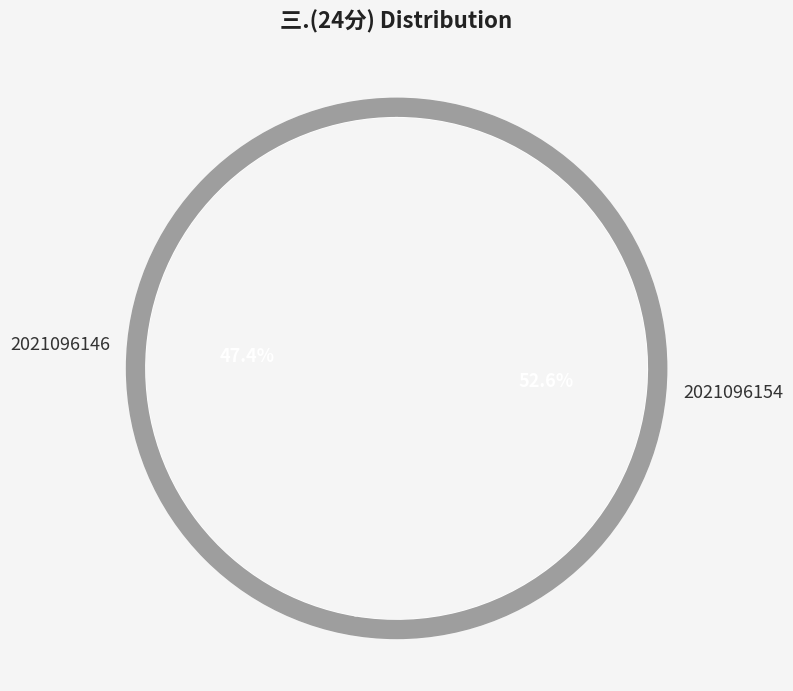

To the nearest percent, what is the average slice percentage?

50%